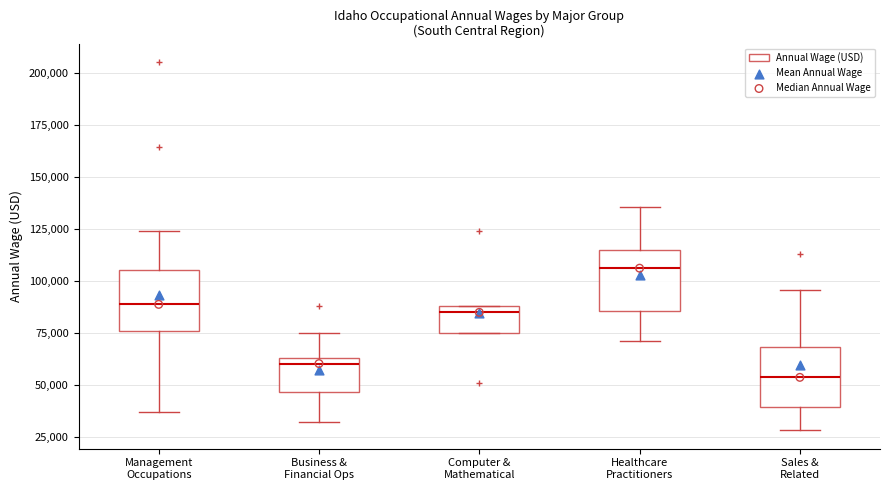

Where does the median line of the box for Management Occupations sit on the y-axis? The values are not printed on the chart, so give them approximately, as read against the axis.

90000